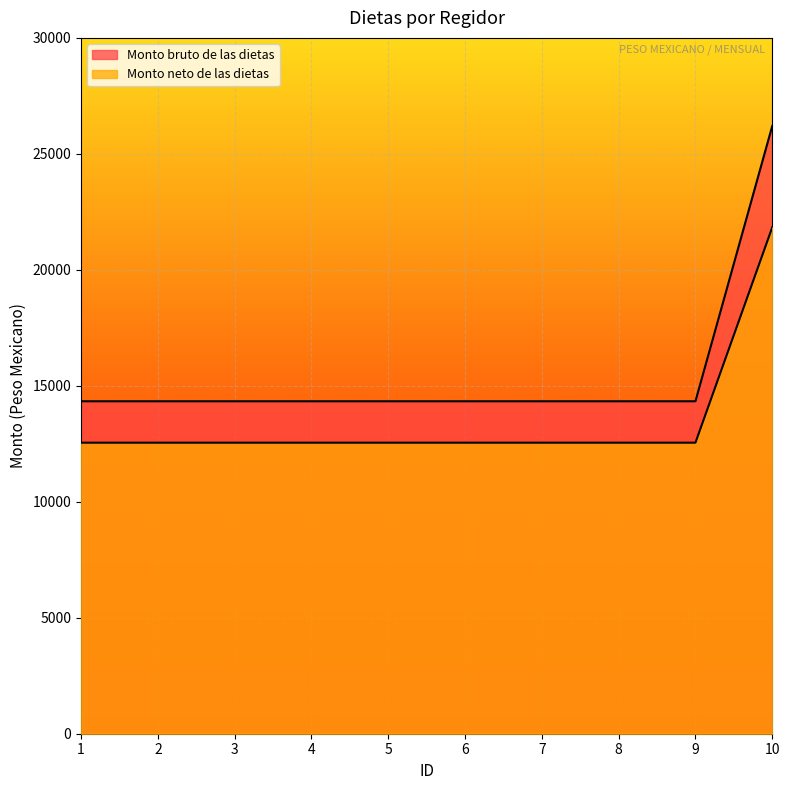

What is the total value across all series at 4?

26881.0